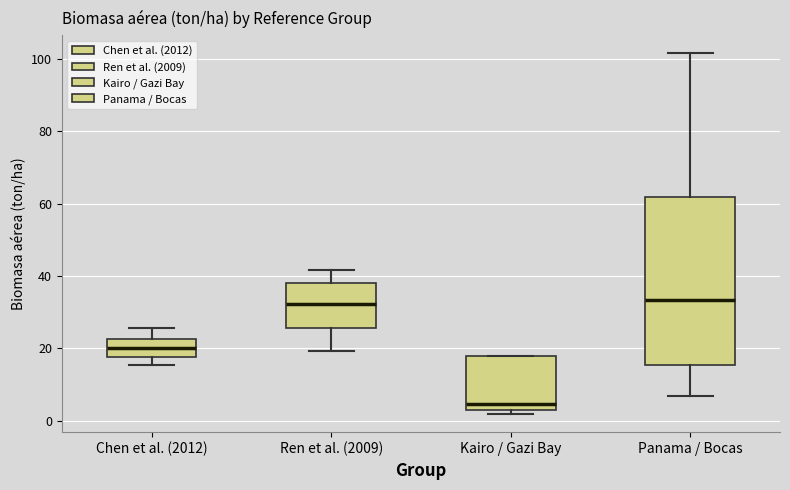

Where is the lower edge of the box for Chen et al. (2012) on the y-axis? The values are not printed on the chart, so give them approximately, as read against the axis.

18